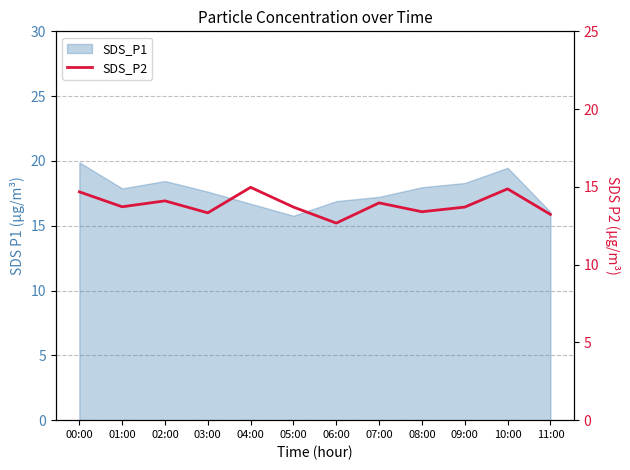

Reading left to right, what are all the values shown in this chart?

14.7	13.7	14.1	13.3	15.0	13.7	12.7	14.0	13.4	13.7	14.9	13.2